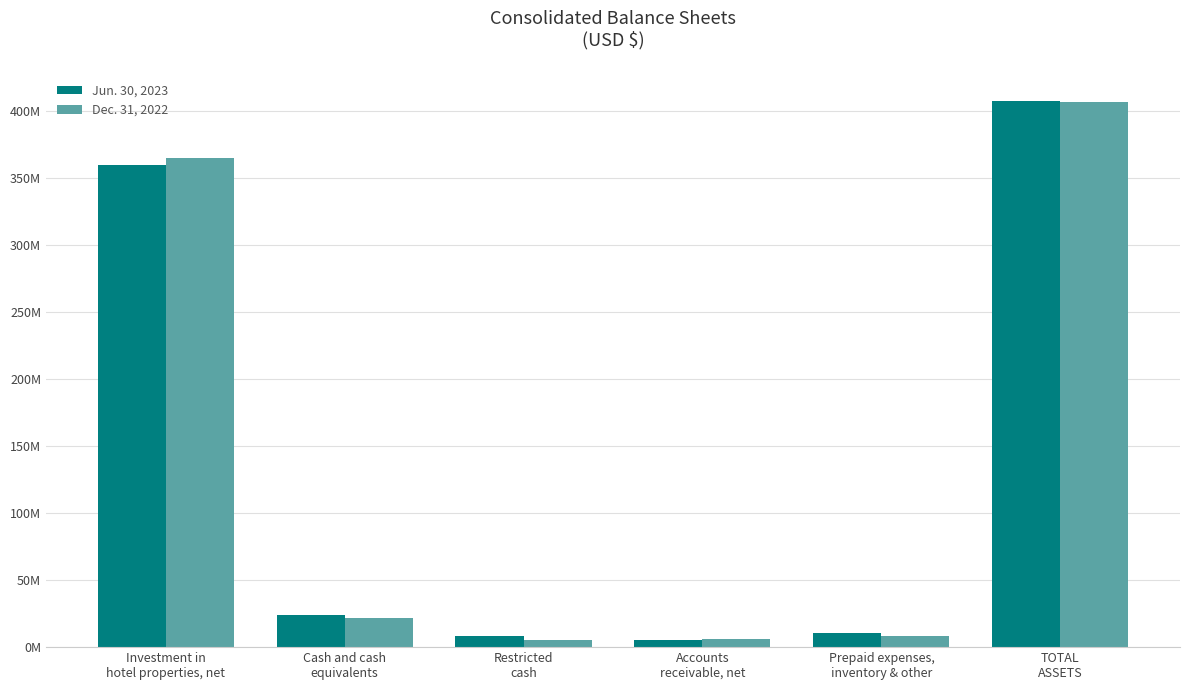

The Jun. 30, 2023 series shows 10520047 at Prepaid expenses,
inventory & other. True or false?

True